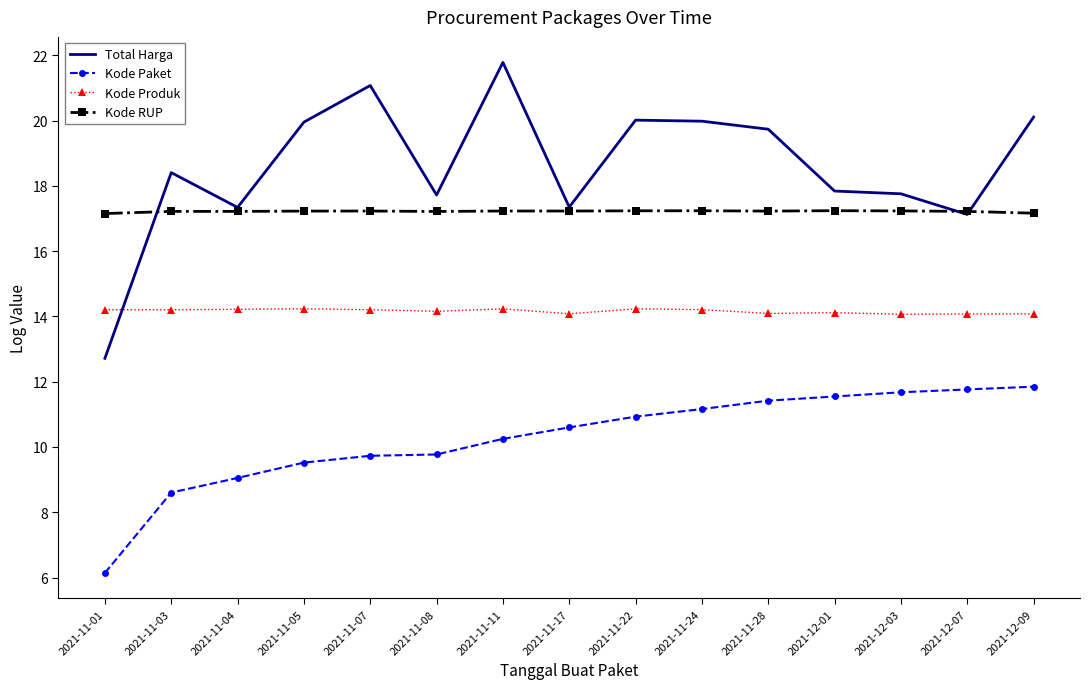

At which label does Kode Paket first exceed 10?

2021-11-11